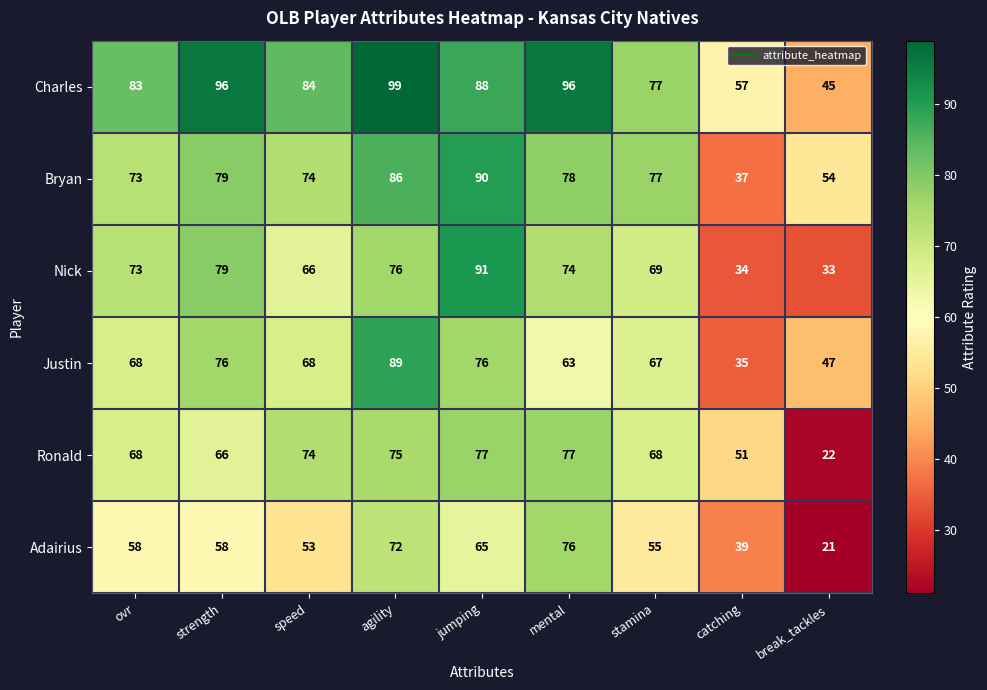

What is the sum of the Charles values at speed and ovr?

167